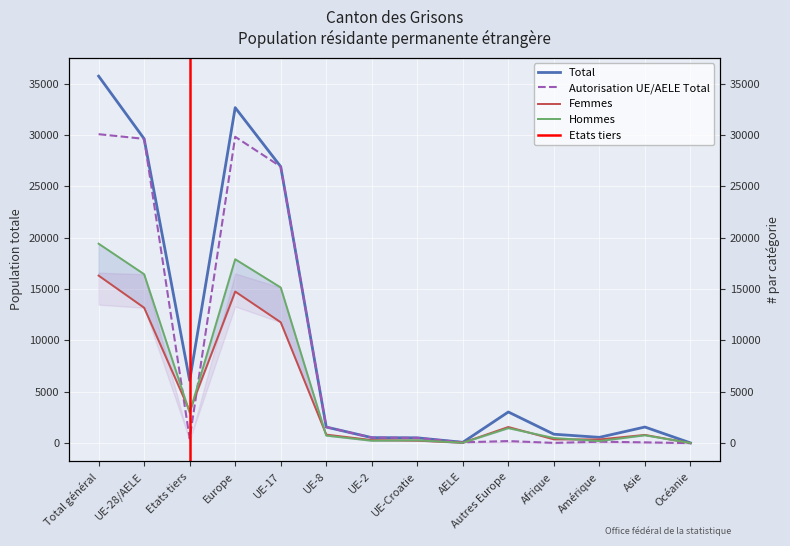

What is the maximum value shown in the chart?

35730